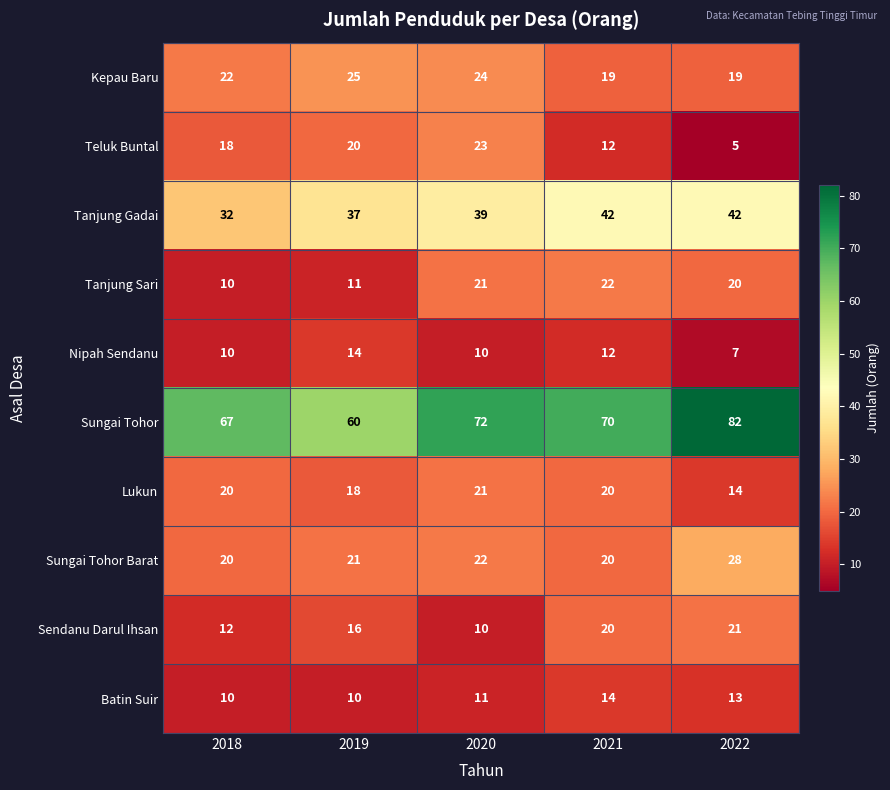

Read the Kepau Baru value at 2020.

24